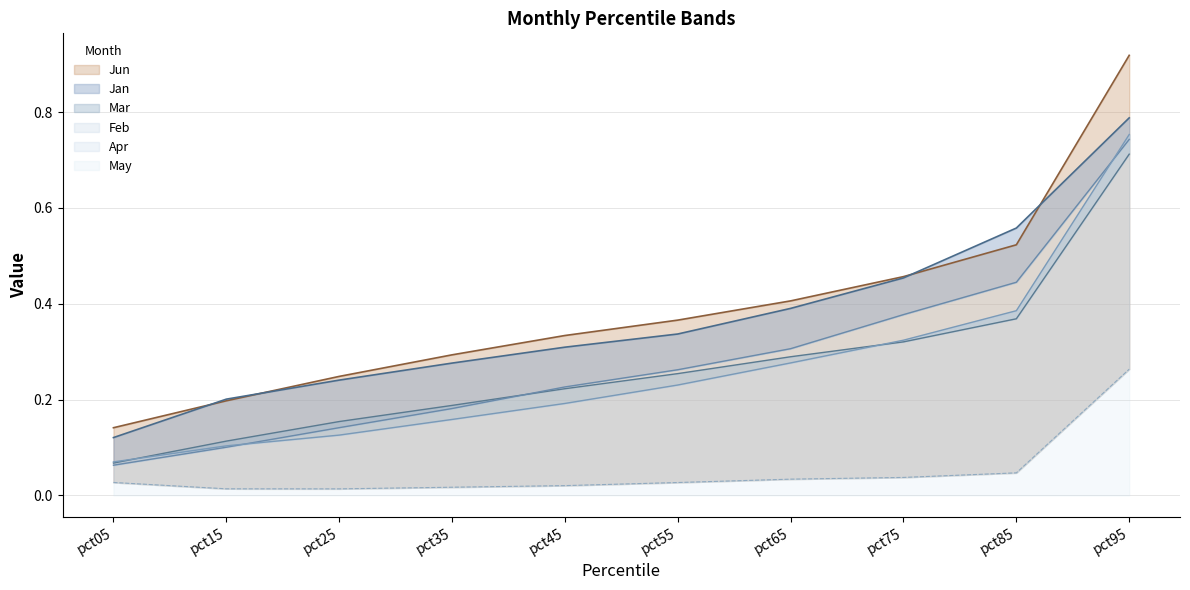

Which category has the lowest value in the Feb series?

pct05